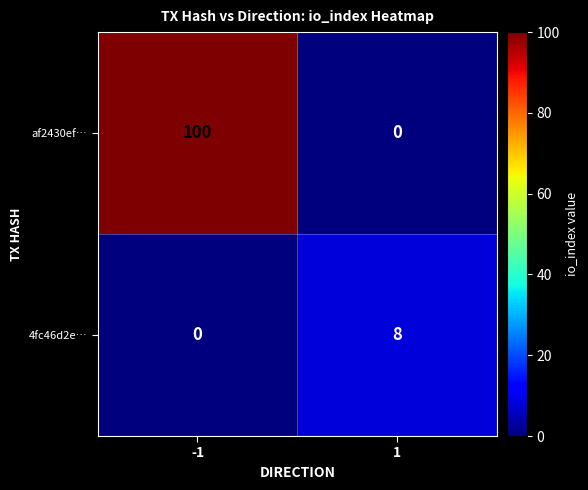

How many values in the 4fc46d2e… series are below 8?

1